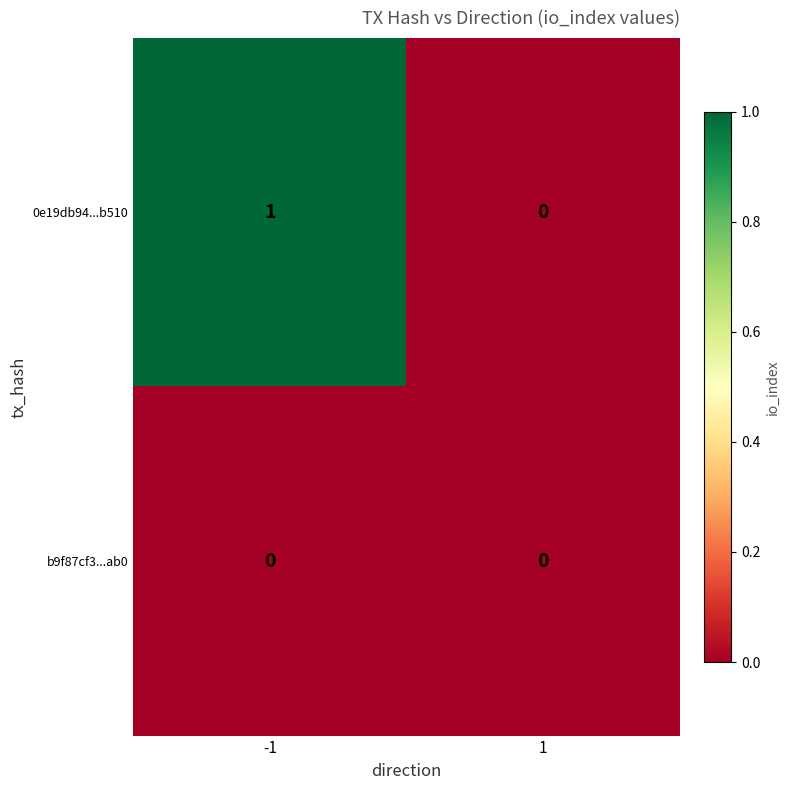

Which category has the highest value across all series?

-1